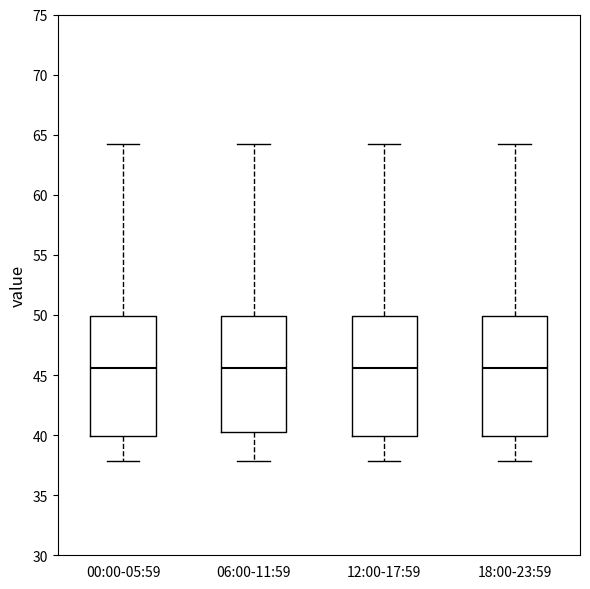

Reading left to right, read every box against the y-axis: the position of its median line, the range the box covers, and the ends of its whiskers. The values are not printed on the chart, so give them approximately, as read against the axis.

00:00-05:59: median 45.5, box 40.0 to 50.0, whiskers 38.0 to 64.0
06:00-11:59: median 45.5, box 40.5 to 50.0, whiskers 38.0 to 64.0
12:00-17:59: median 45.5, box 40.0 to 50.0, whiskers 38.0 to 64.0
18:00-23:59: median 45.5, box 40.0 to 50.0, whiskers 38.0 to 64.0